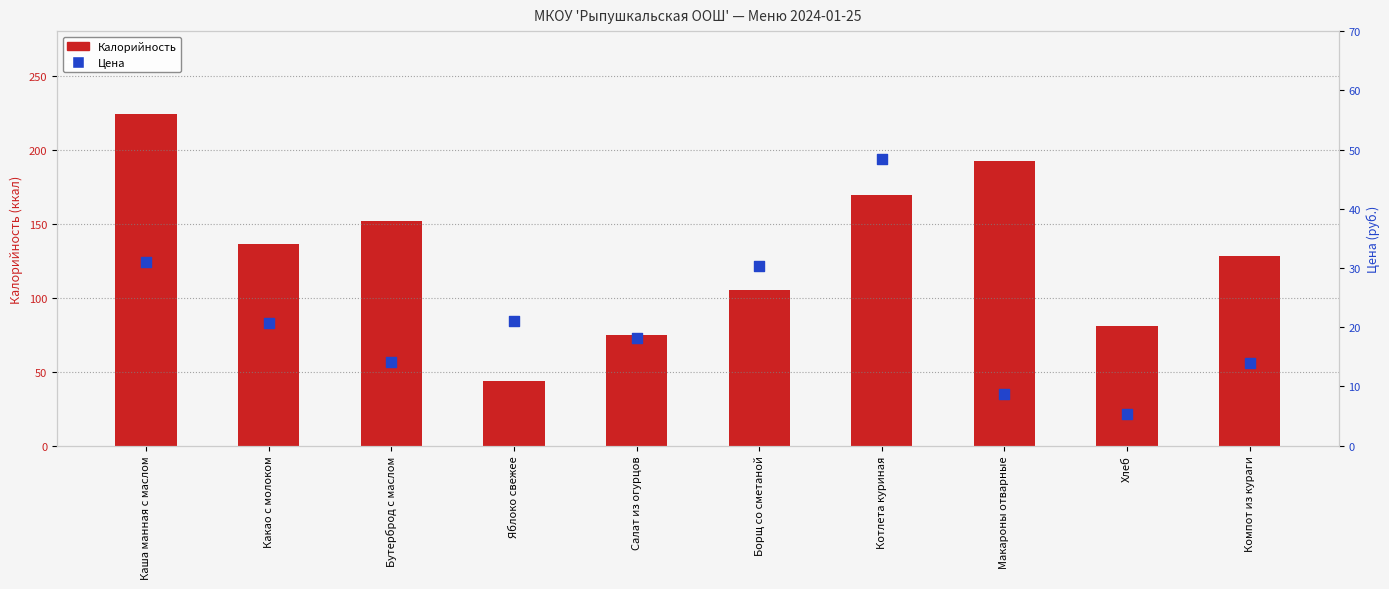

Which series has the largest Y range (max minus min)?

Калорийность